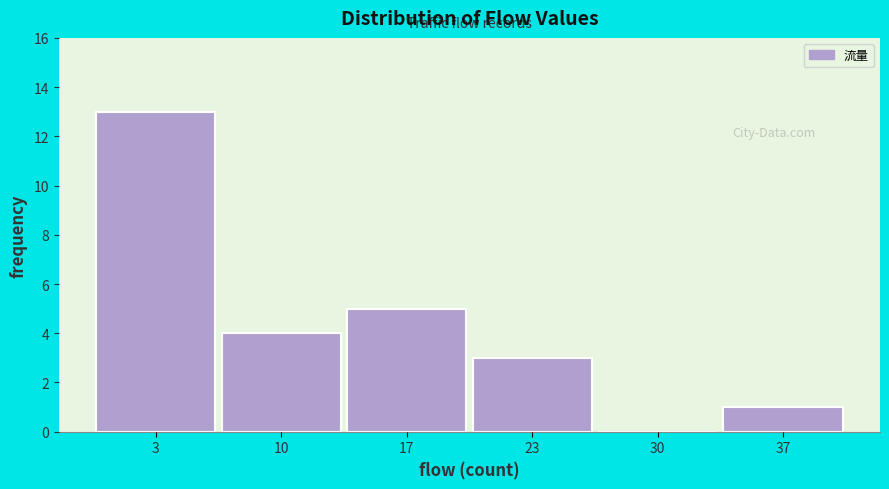

Over which range of the x-axis is the bar tallest?

0 to 7